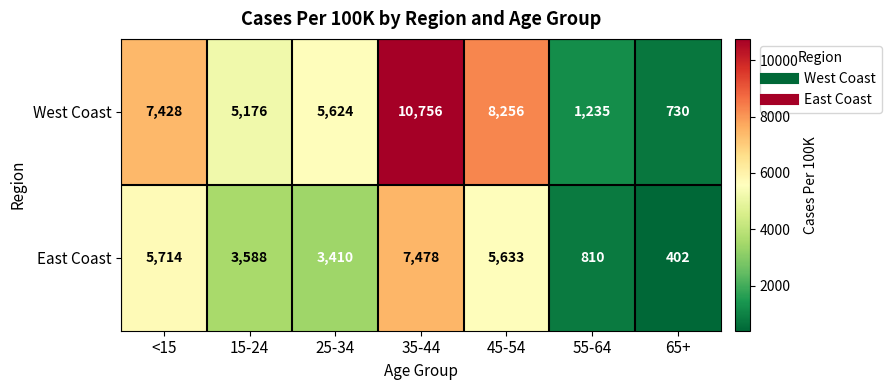

What is the sum of all West Coast values?

39205